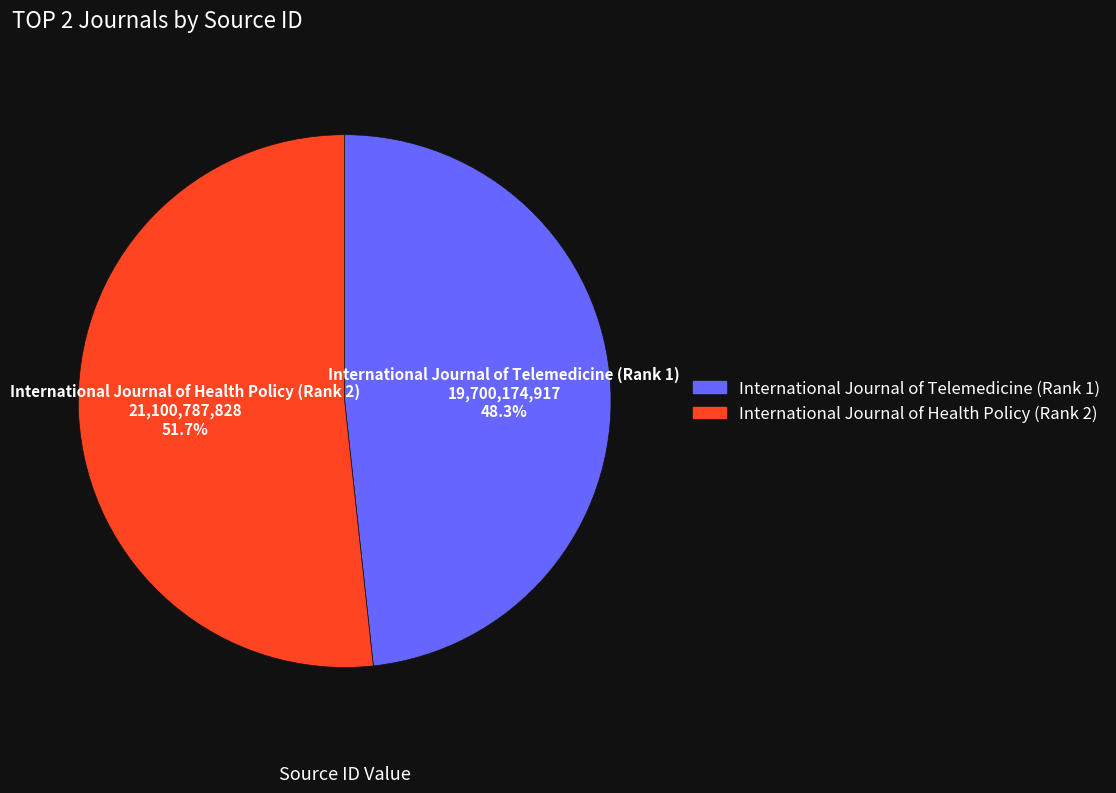

Is it true that International Journal of Telemedicine (Rank 1) is 48% of the pie?

True